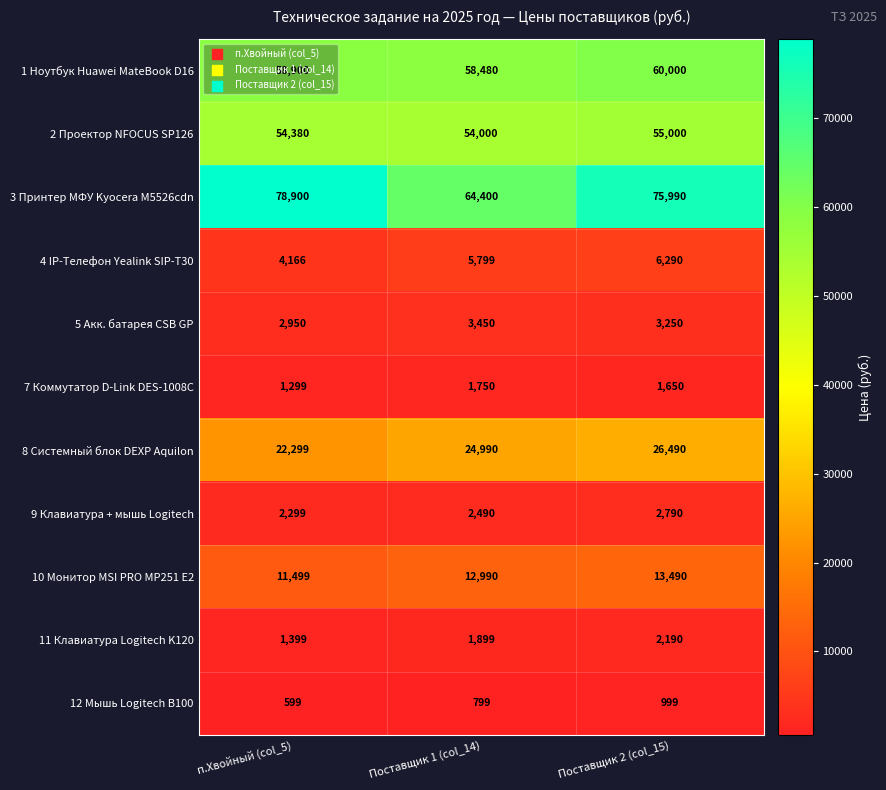

Which category has the highest value in the 3 Принтер МФУ Kyocera M5526cdn series?

п.Хвойный (col_5)